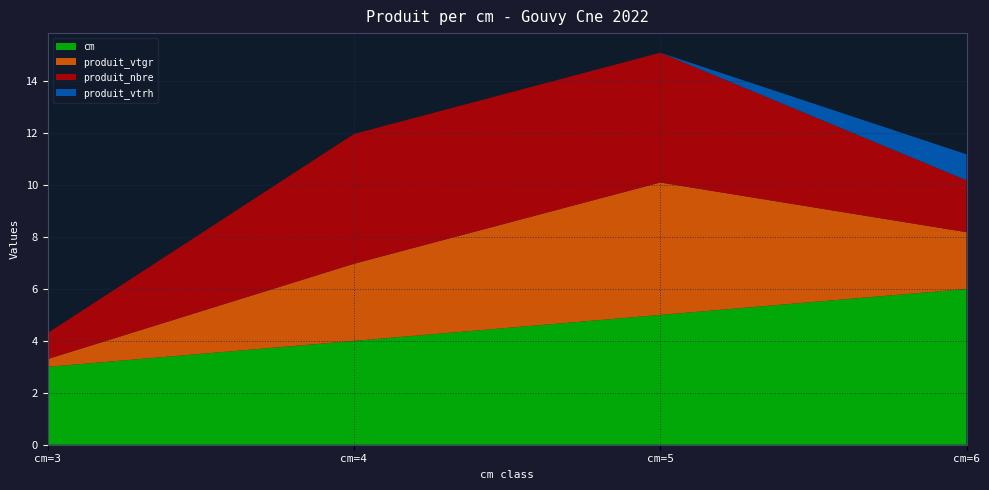

Reading left to right, what are all the values shown in this chart?

cm: 3.0	4.0	5.0	6.0
produit_vtgr: 0.3	3.0	5.1	2.2
produit_nbre: 1.0	5.0	5.0	2.0
produit_vtrh: 0.0	0.0	0.0	1.0